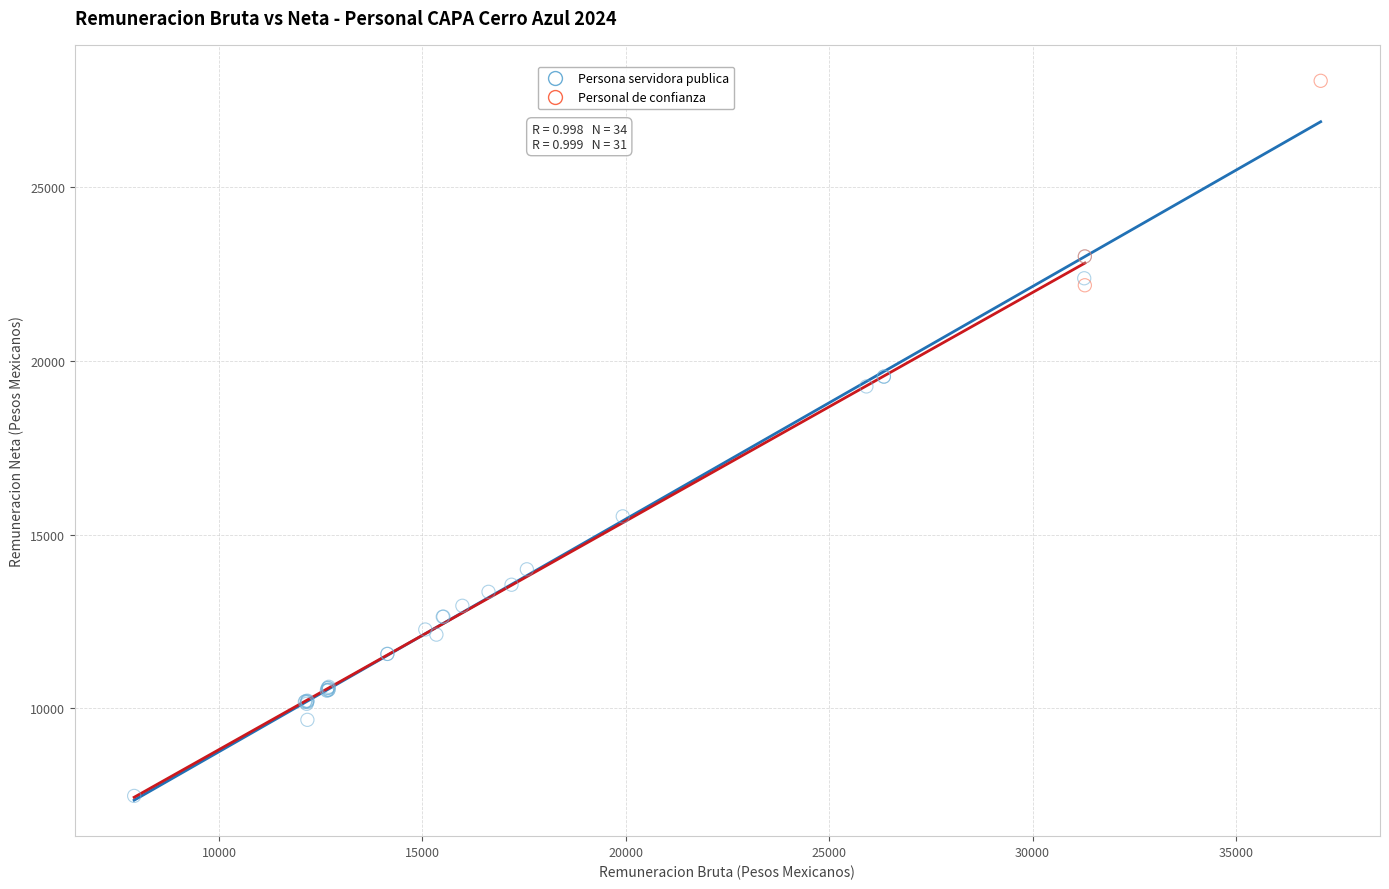

Which series contains the lowest Y value?

Persona servidora publica